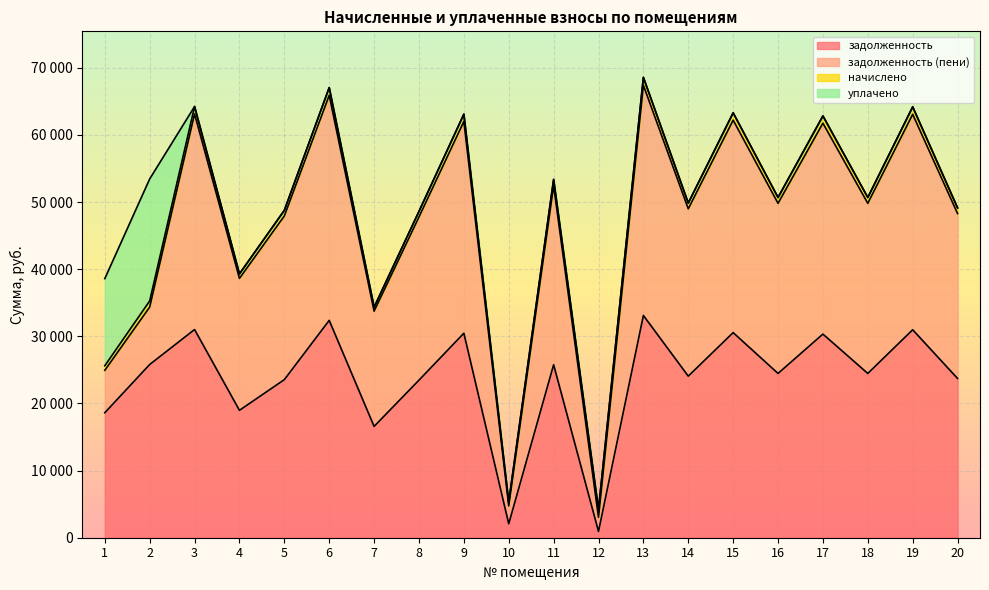

What is the spread (max minus min) of values at 5?

24380.4